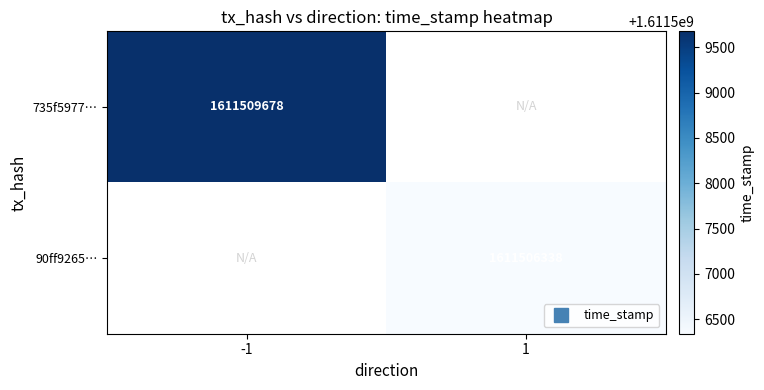

What is the greatest value displayed?

1611509678.0